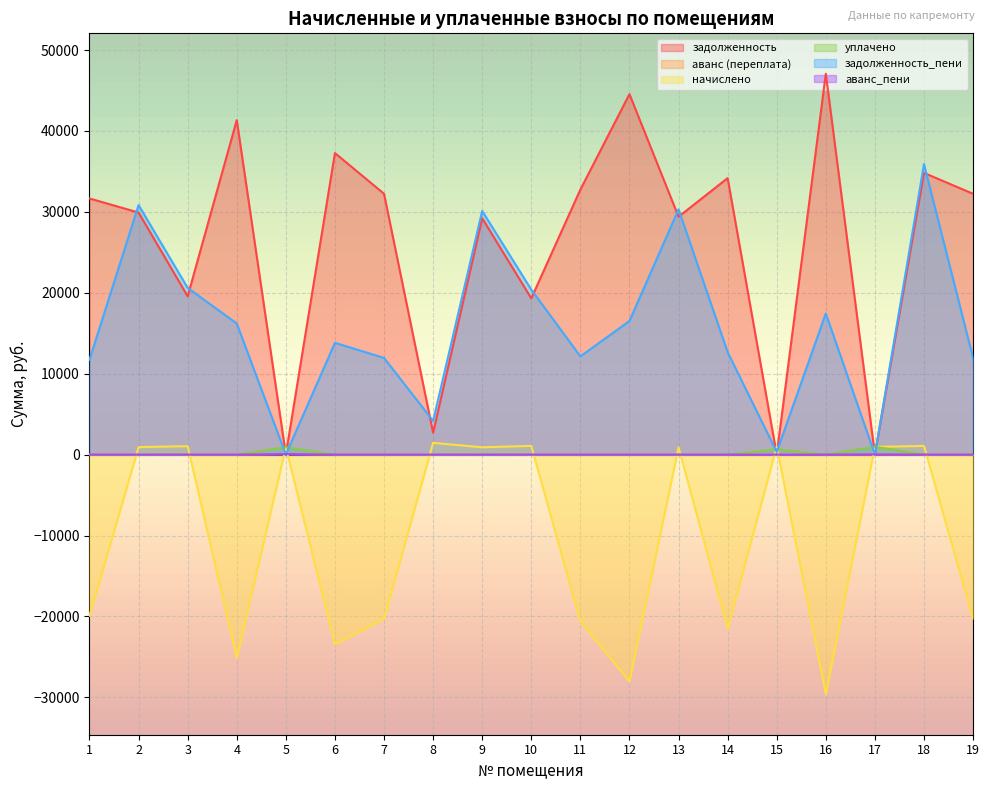

How many intersections are there between уплачено and начислено?

10